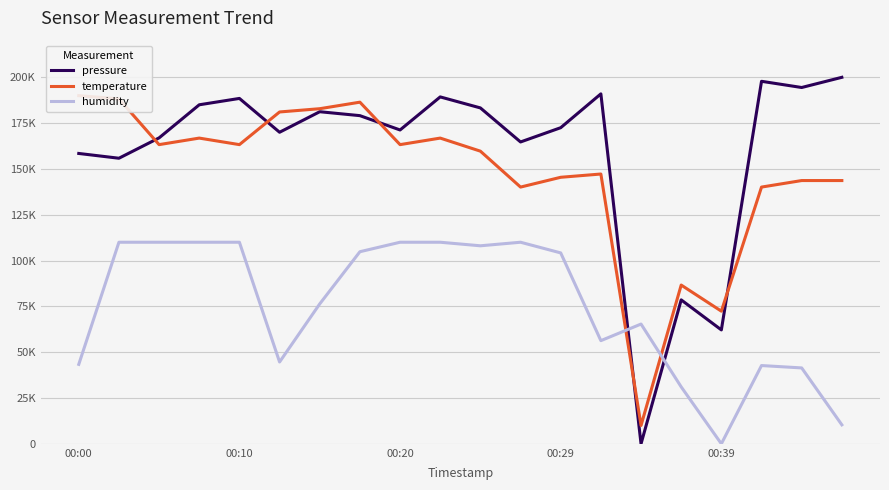

What position from the right is 14?

6